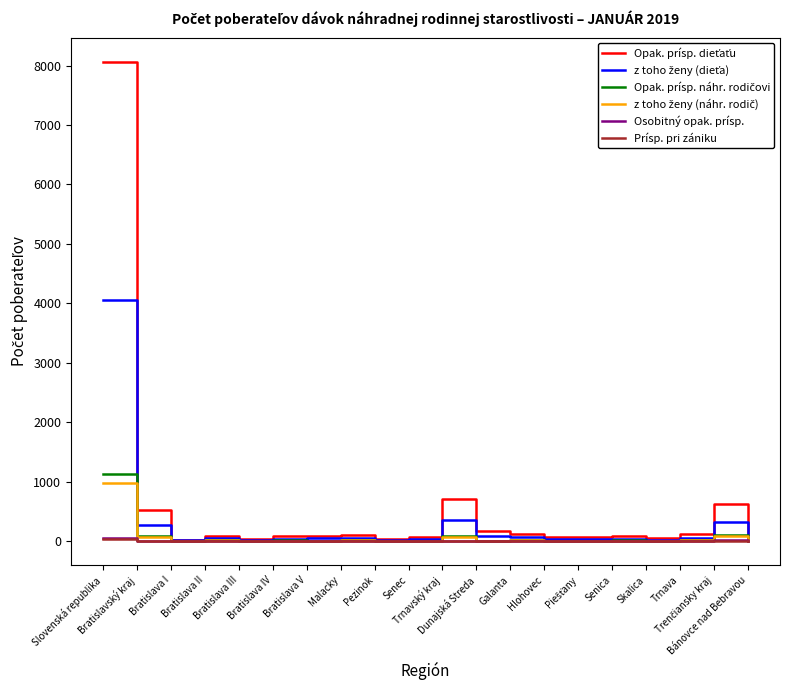

What is the maximum value shown in the chart?

8067